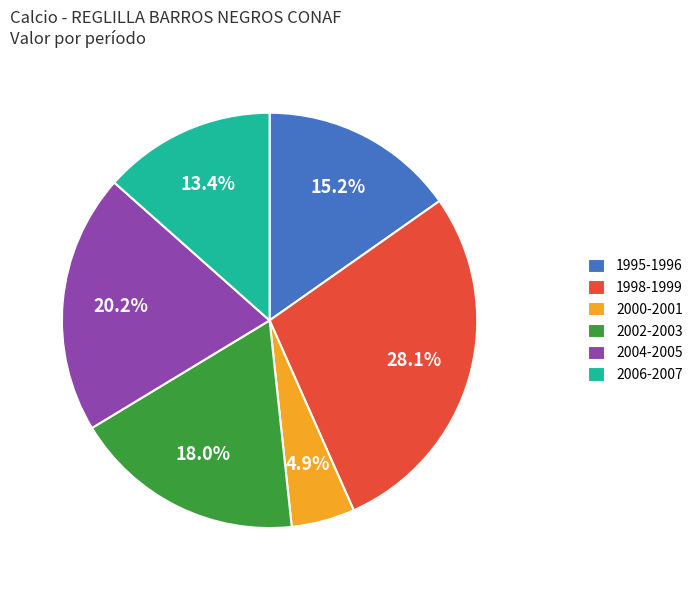

Is there a majority slice in this chart?

No